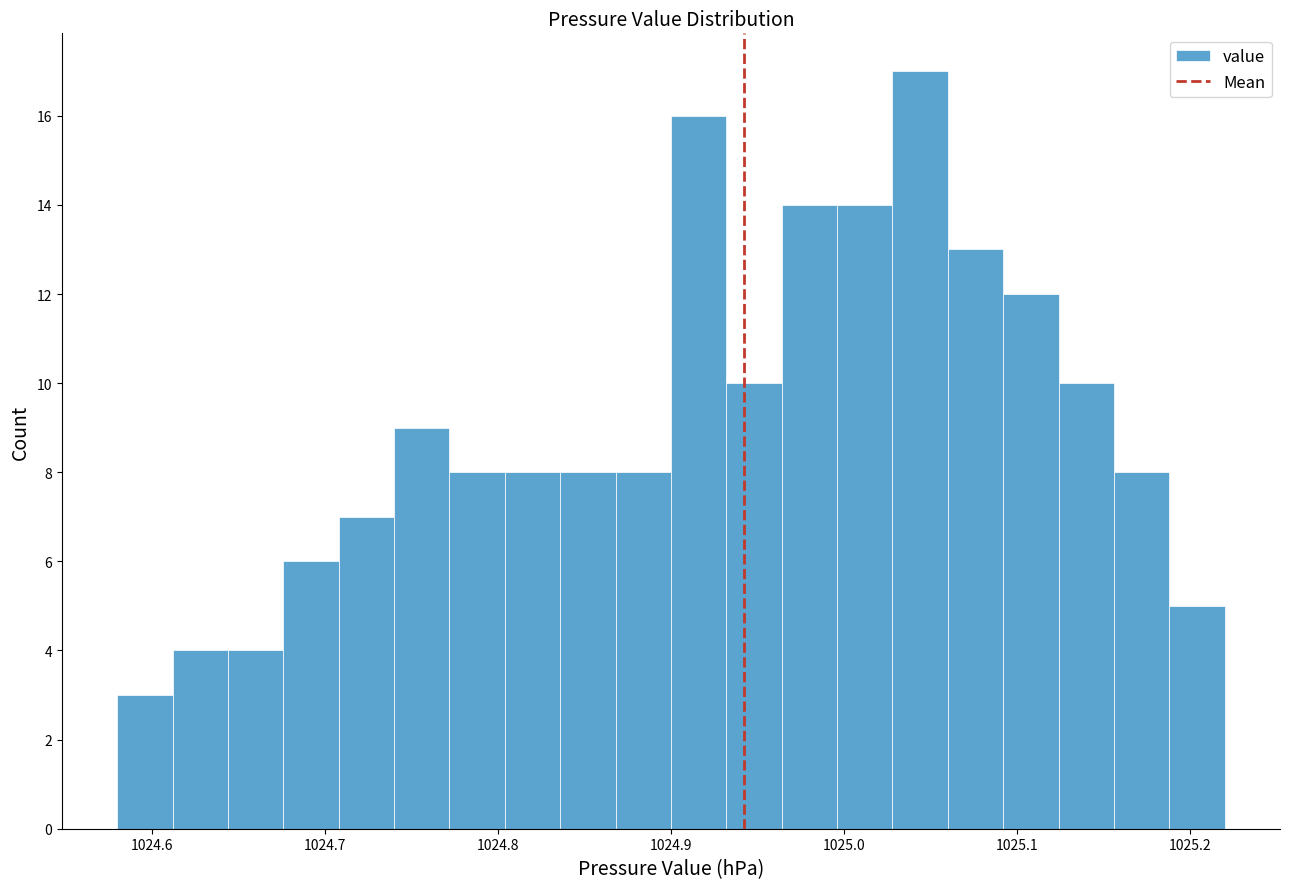

Read against the x-axis, roughly where is the centre of the tallest bar?

1025.04